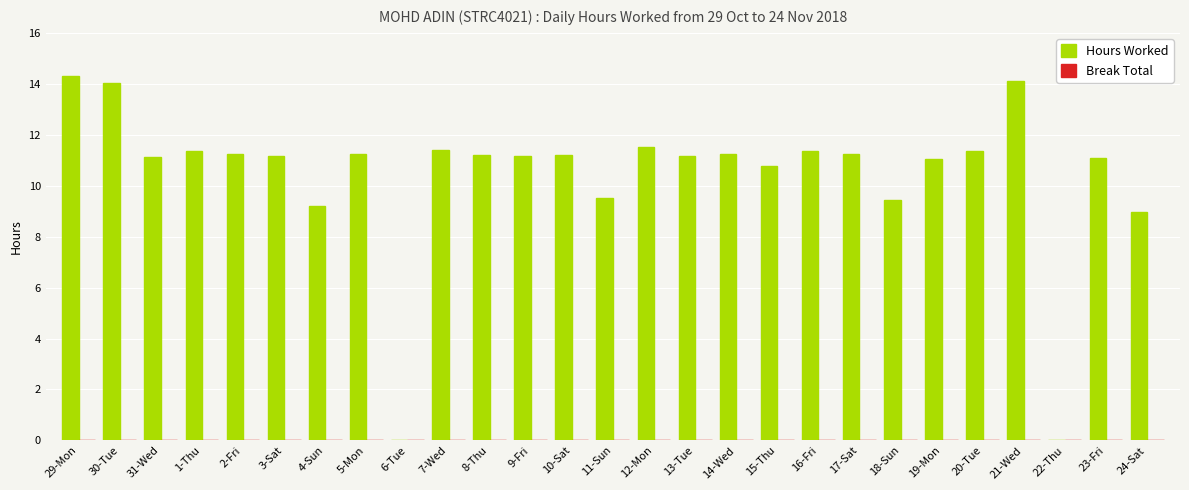

Read the value at 30-Tue.

14.0